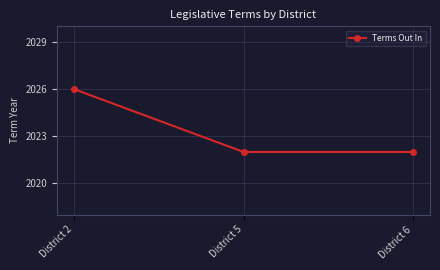

What is the minimum value shown in the chart?

2022